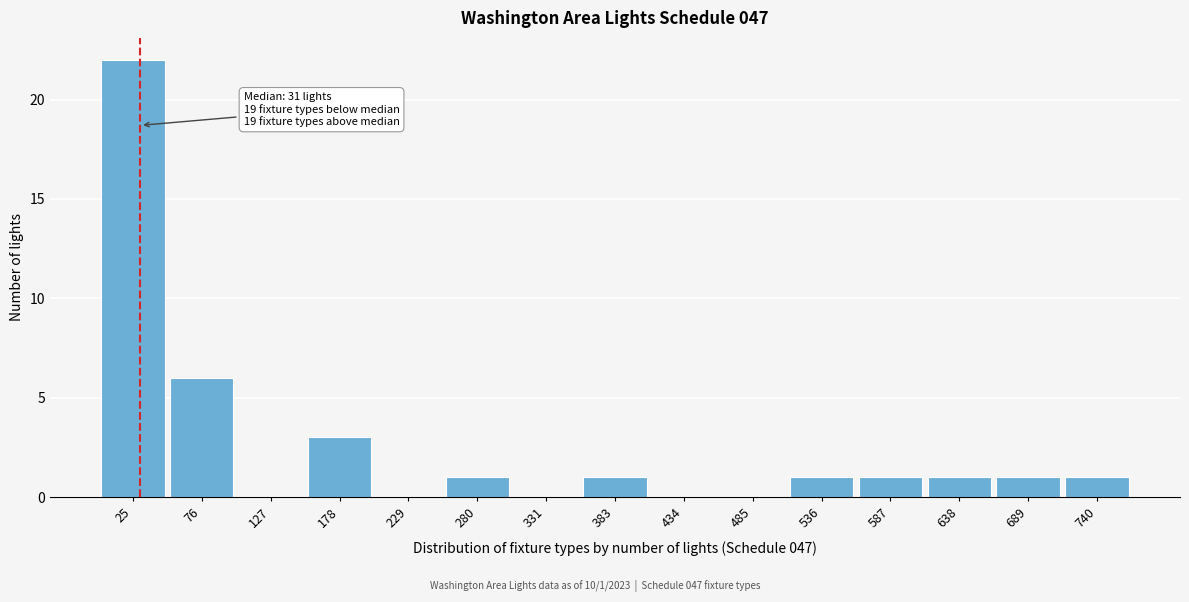

Which range on the x-axis has the tallest bar?

0 to 50